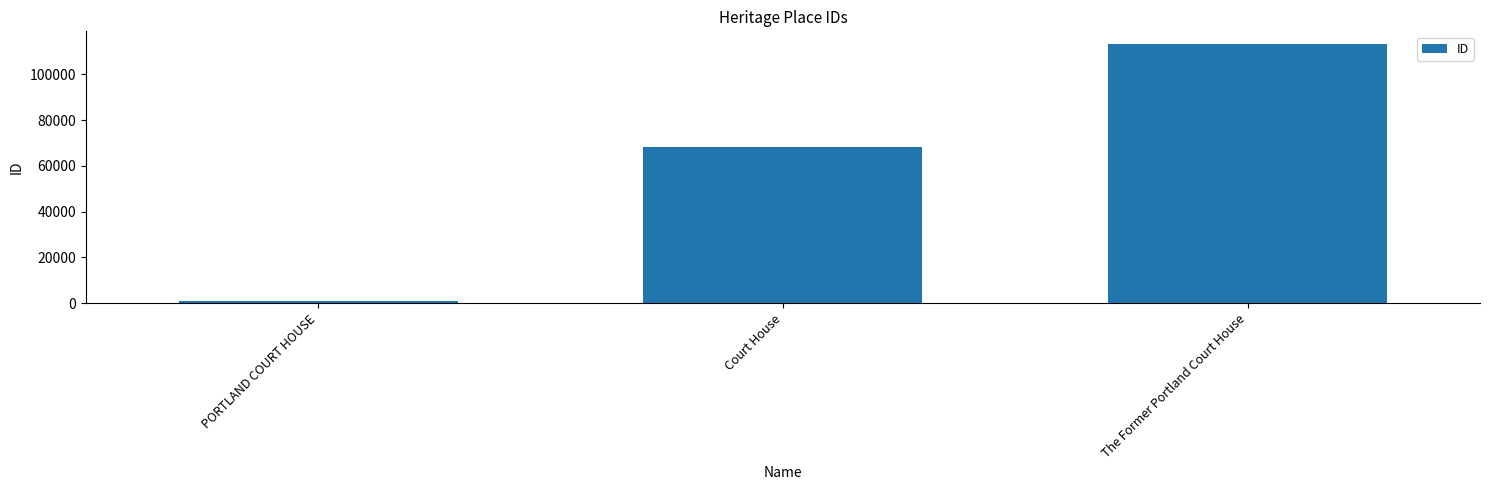

Reading right to left, list all the values displayed in this chart.

113144	68066	941